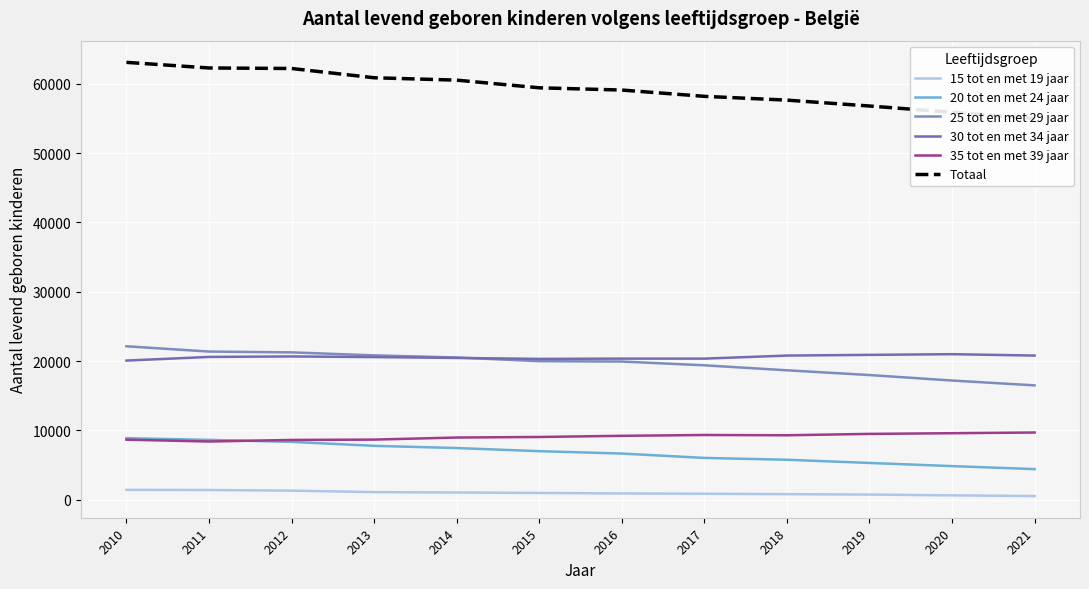

Where does the 20 tot en met 24 jaar series first go above 7008?

2010